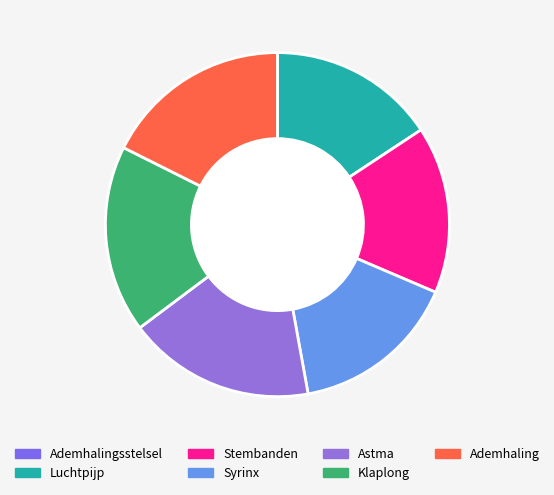

Which category has the biggest portion of the pie?

Ademhaling